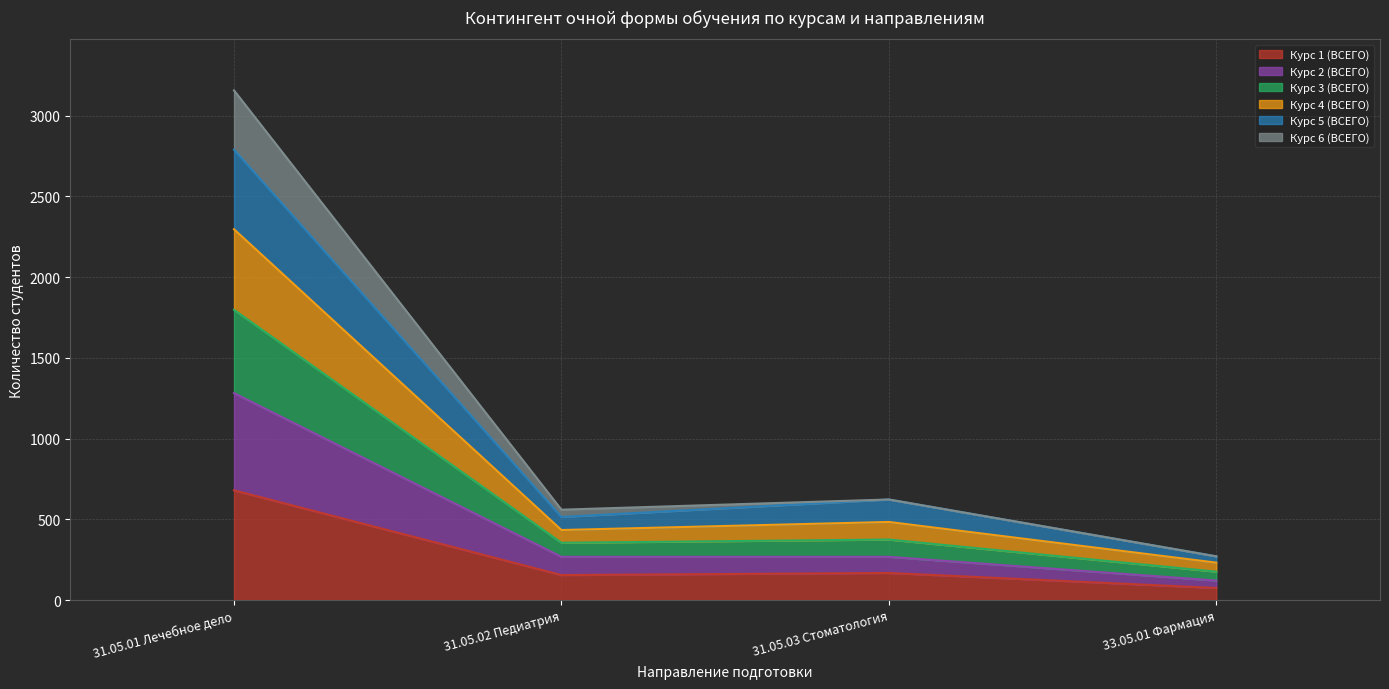

Which category has the lowest value in the Курс 1 (ВСЕГО) series?

33.05.01 Фармация